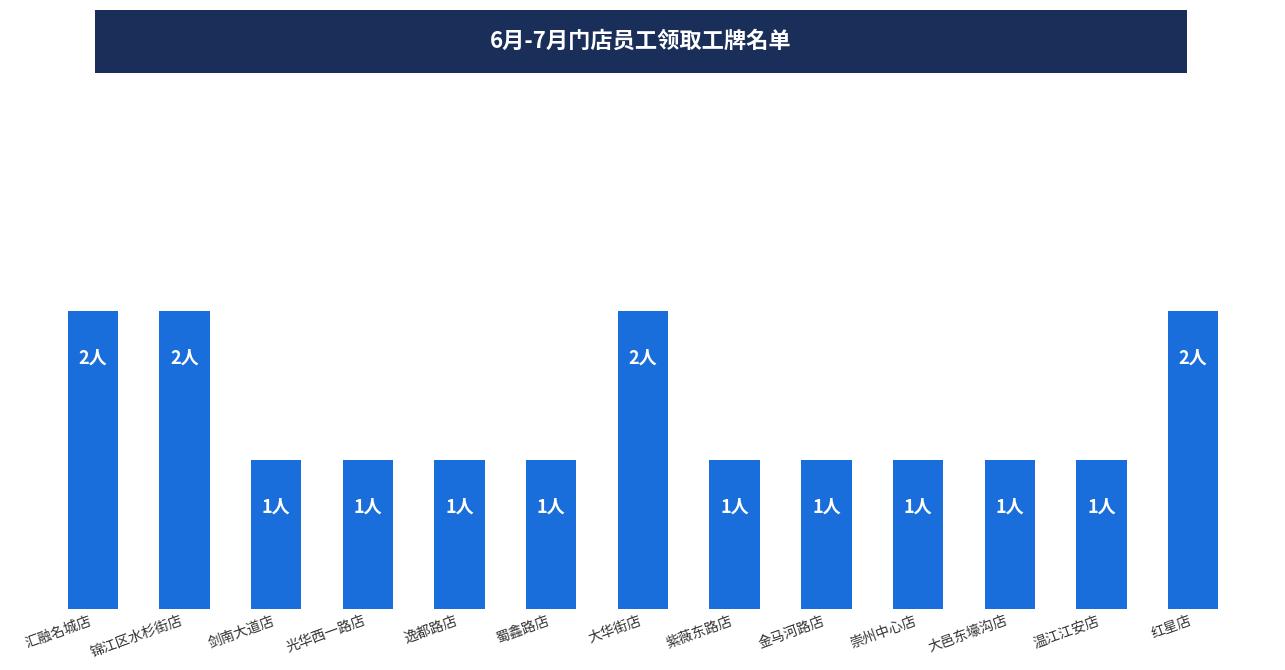

Approximately how many times larger is the value at 蜀鑫路店 compared to 崇州中心店?

1.0